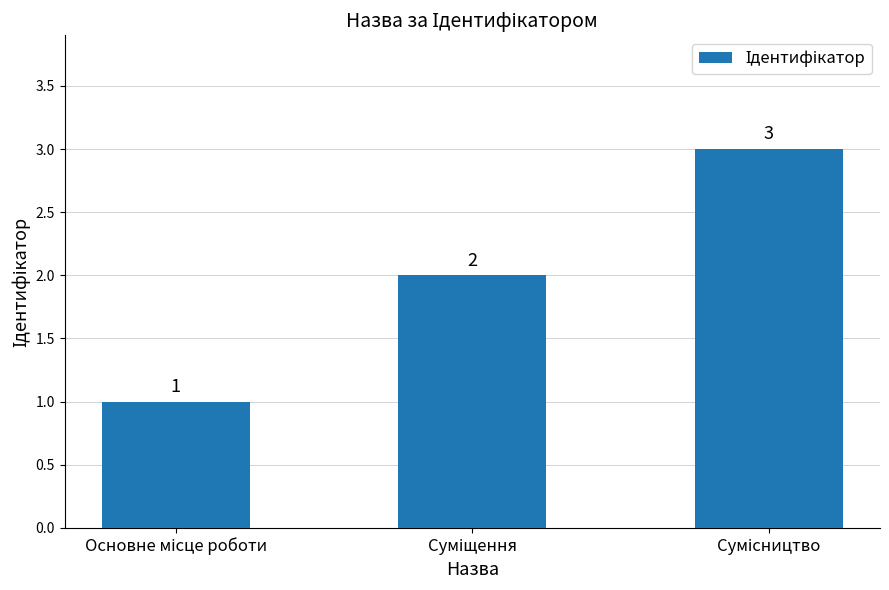

Does the chart contain any negative values?

No